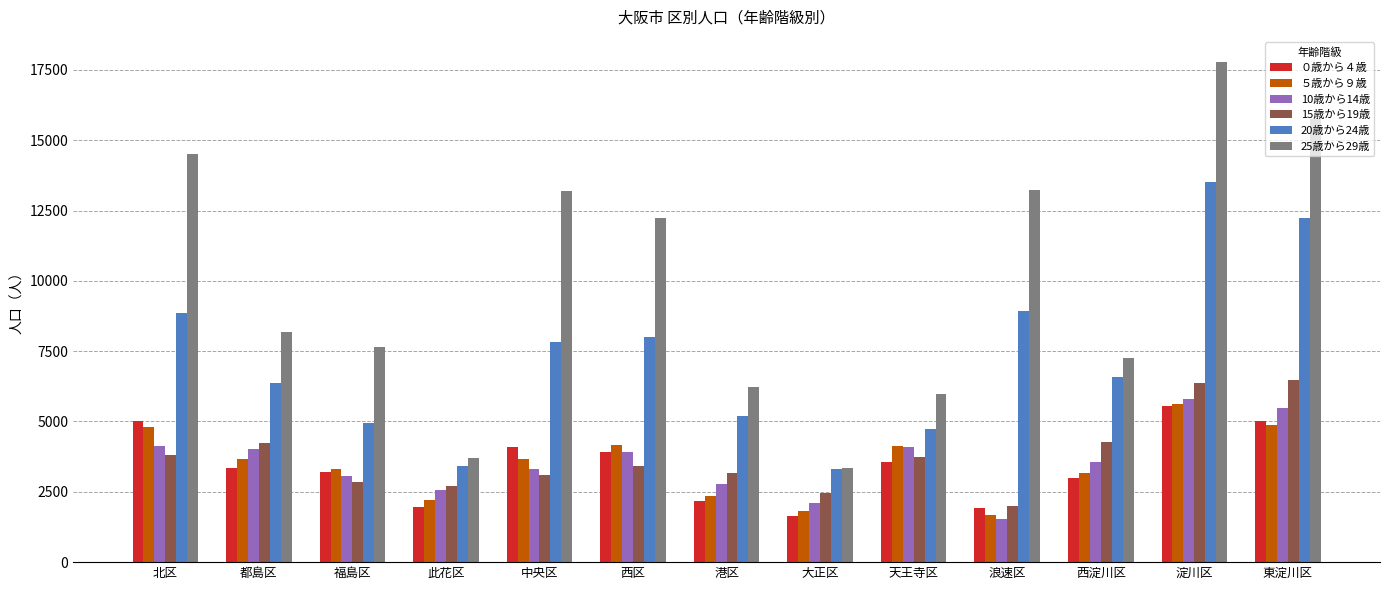

At which label is 25歳から29歳 closest to 10573?

西区